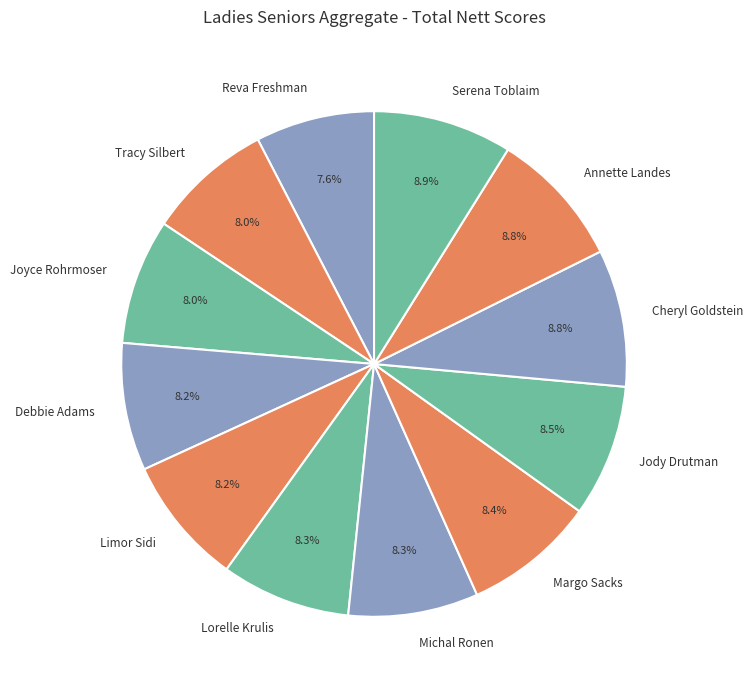

Approximately how many times larger is the value at Jody Drutman compared to Reva Freshman?

1.1